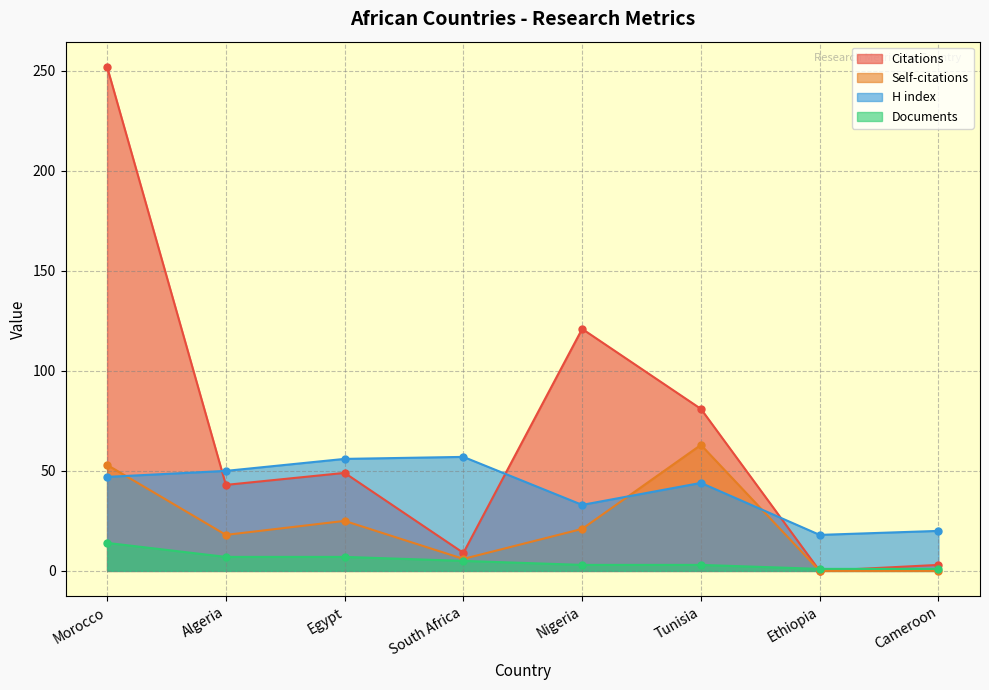

Reading left to right, what are all the values shown in this chart?

Citations: Morocco=252	Algeria=43	Egypt=49	South Africa=9	Nigeria=121	Tunisia=81	Ethiopia=0	Cameroon=3
Self-citations: Morocco=53	Algeria=18	Egypt=25	South Africa=6	Nigeria=21	Tunisia=63	Ethiopia=0	Cameroon=0
H index: Morocco=47	Algeria=50	Egypt=56	South Africa=57	Nigeria=33	Tunisia=44	Ethiopia=18	Cameroon=20
Documents: Morocco=14	Algeria=7	Egypt=7	South Africa=5	Nigeria=3	Tunisia=3	Ethiopia=1	Cameroon=1